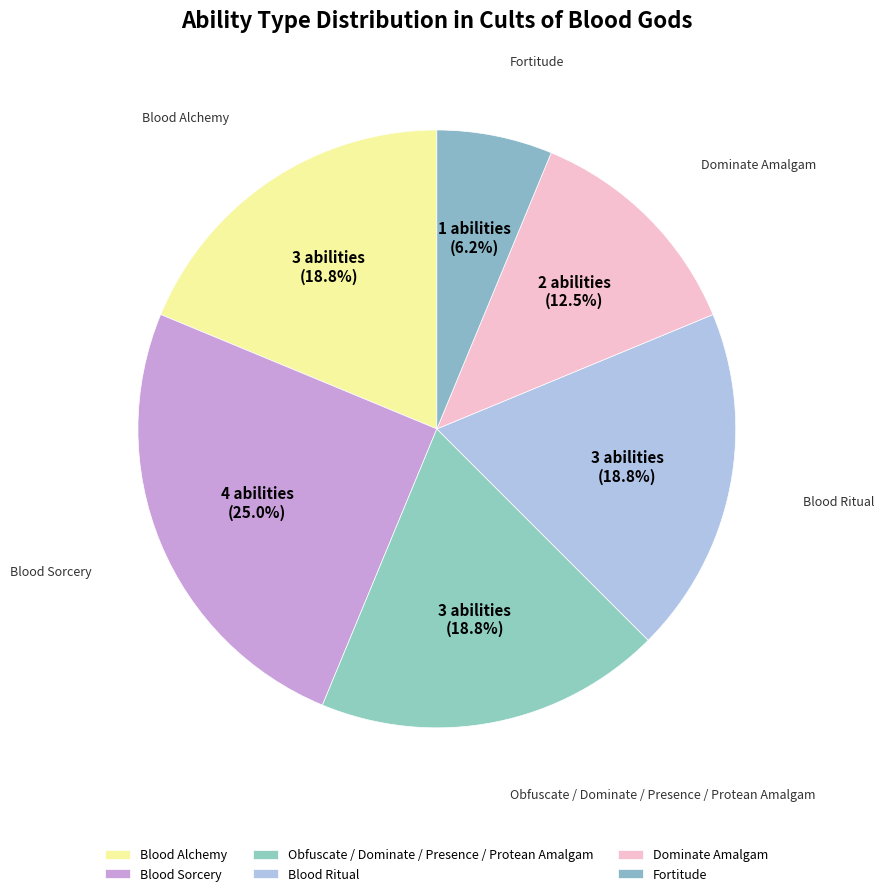

How many slices are in this pie chart?

6